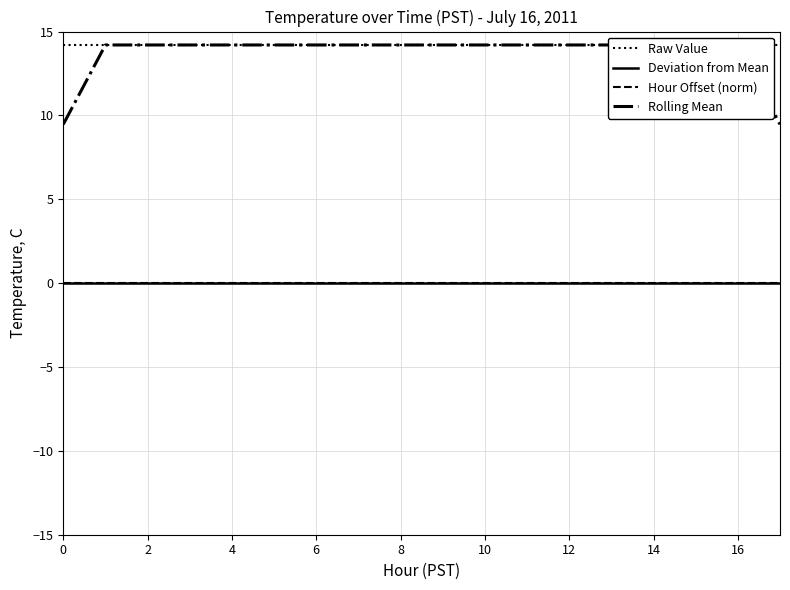

Which series has the largest range (max minus min)?

Rolling Mean